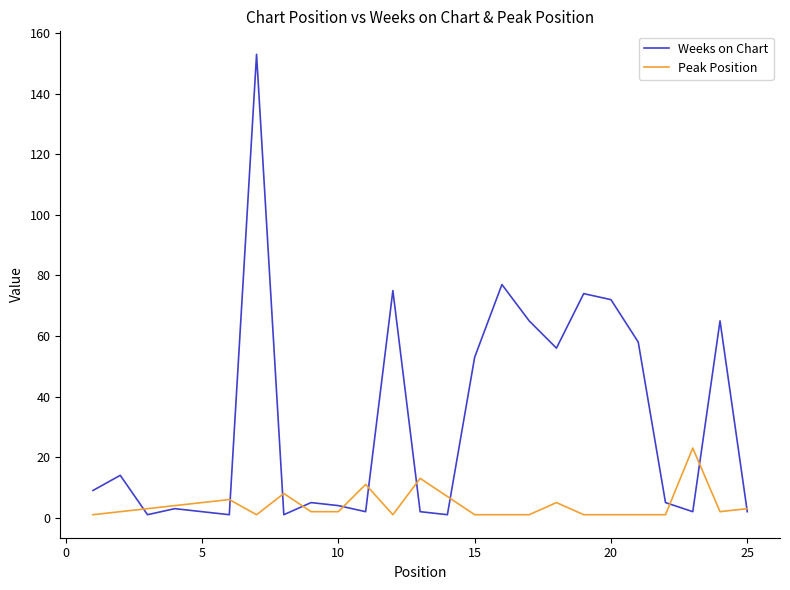

Which series has the largest range (max minus min)?

Weeks on Chart